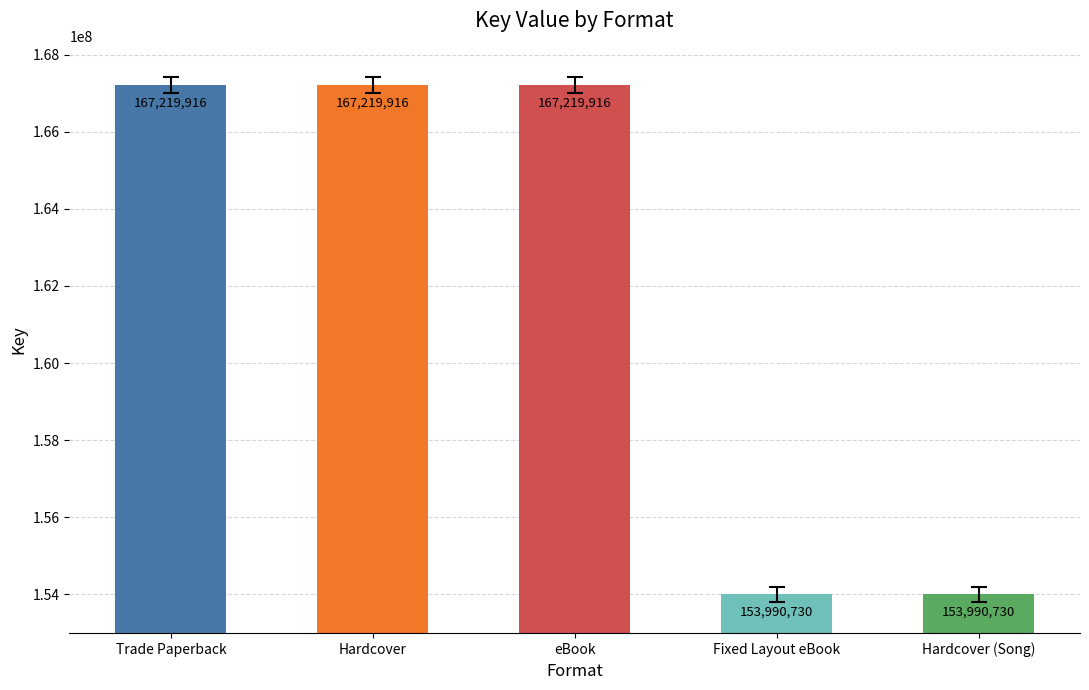

What is the difference between the maximum and minimum values?

13229186